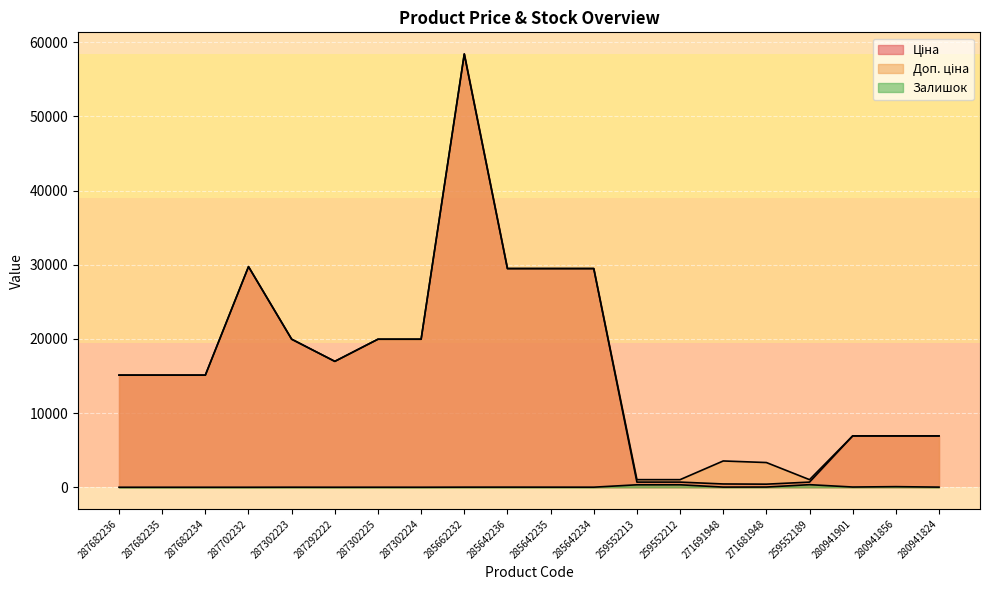

Rank the categories by Доп. ціна value from highest to lowest.

285662232, 287702232, 285642236, 285642235, 285642234, 287302223, 287302225, 287302224, 287292222, 287682236, 287682235, 287682234, 280941901, 280941856, 280941824, 271691948, 271681948, 259552213, 259552212, 259552189